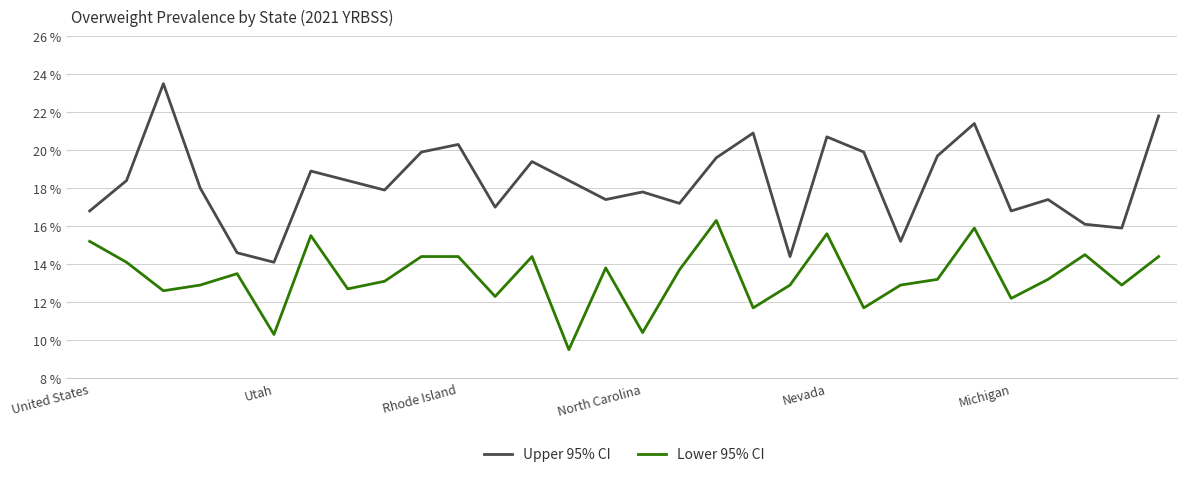

What is the average value of the Upper 95% CI series?

18.3